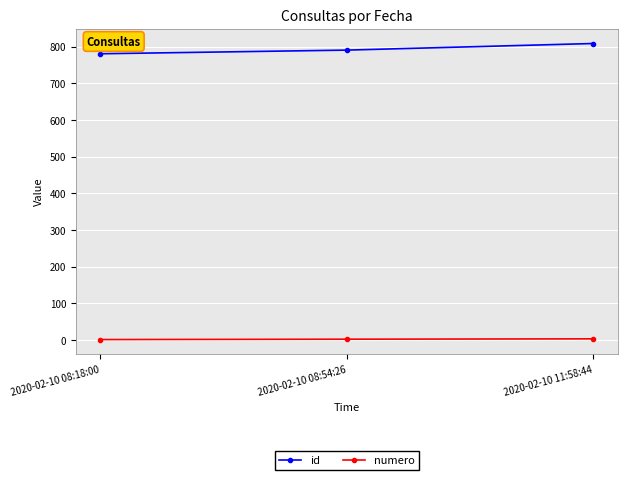

The value of id at 2020-02-10 11:58:44 is 809. True or false?

True